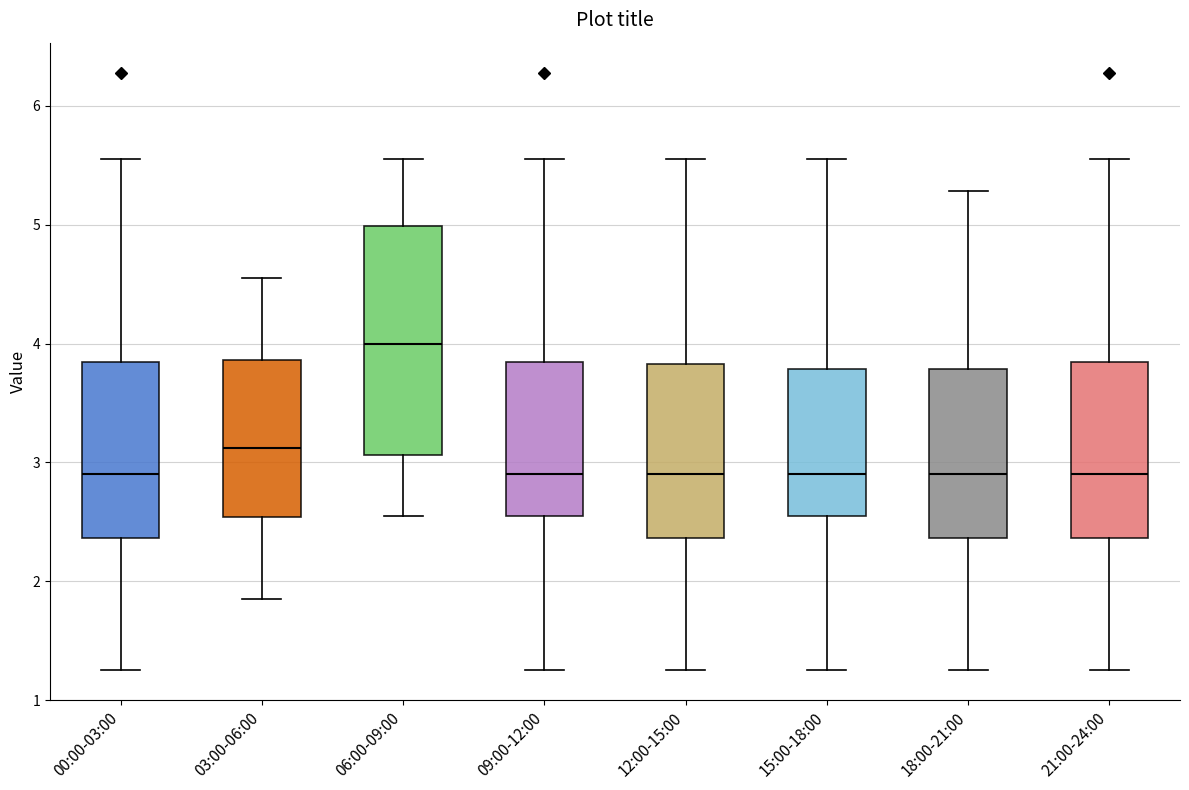

Comparing the boxes themselves (not the whiskers), which one is the tallest?

06:00-09:00